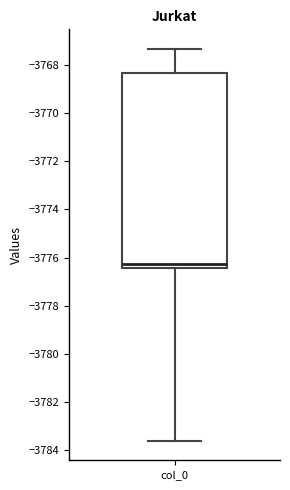

Where does the upper whisker of the box for col_0 end on the y-axis? The values are not printed on the chart, so give them approximately, as read against the axis.

-3767.4